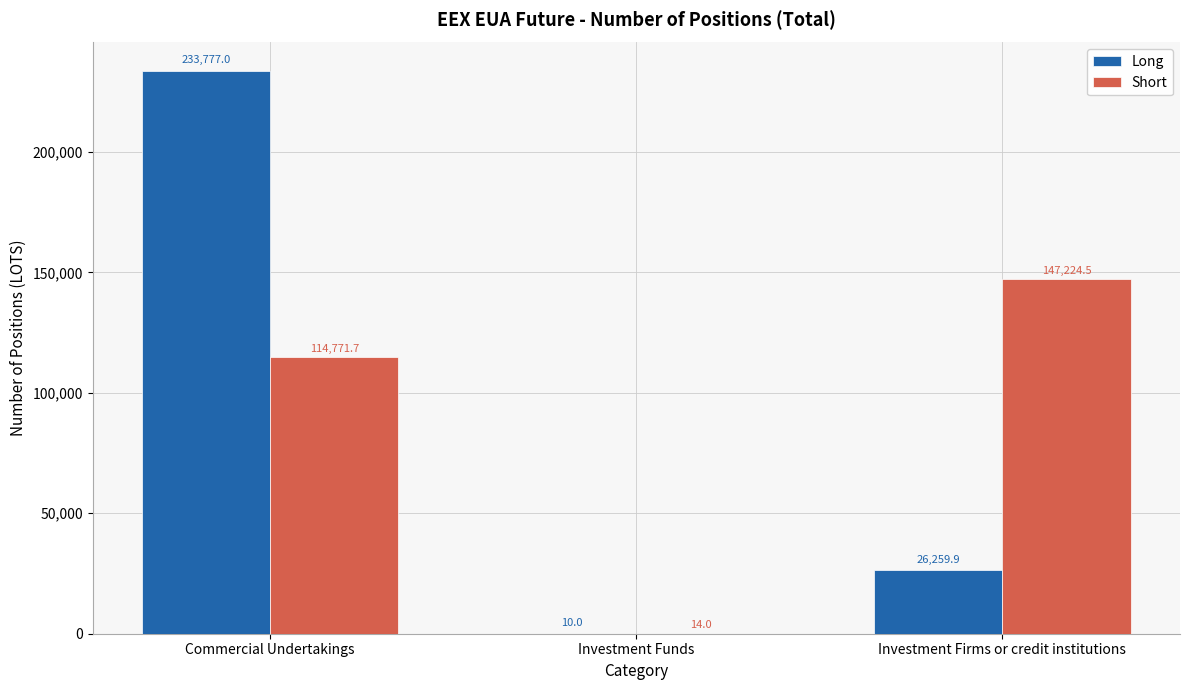

Which category has the highest value in the Short series?

Investment Firms or credit institutions